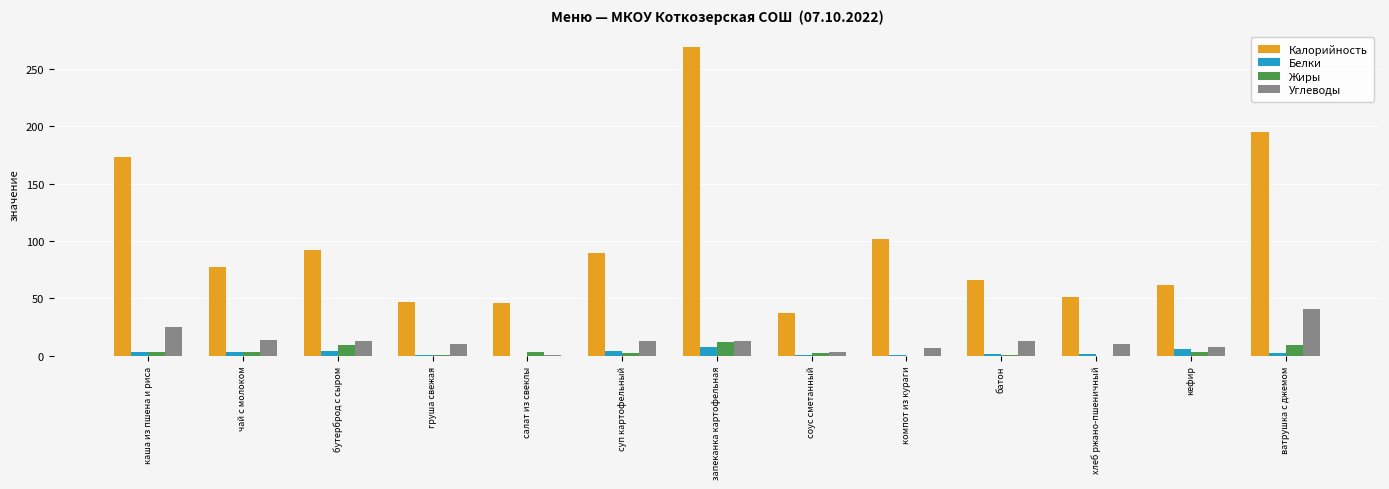

At which label is Калорийность closest to 153?

каша из пшена и риса